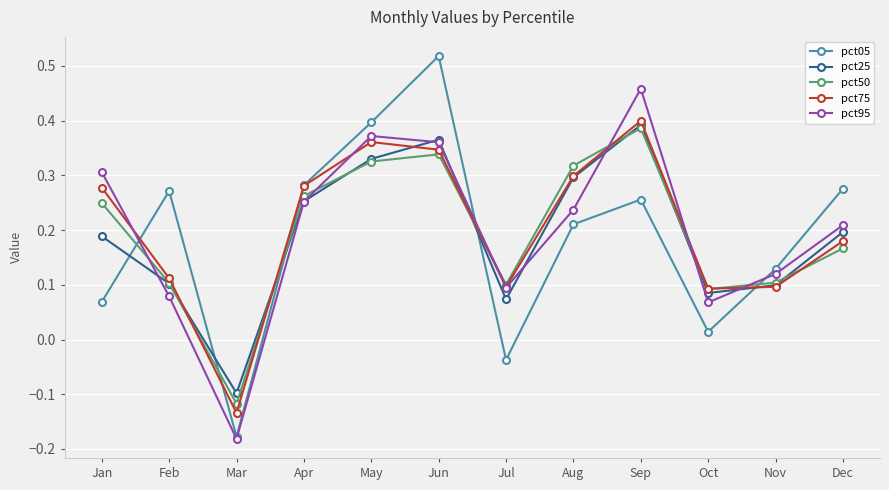

Where is the first local maximum for pct95?

May